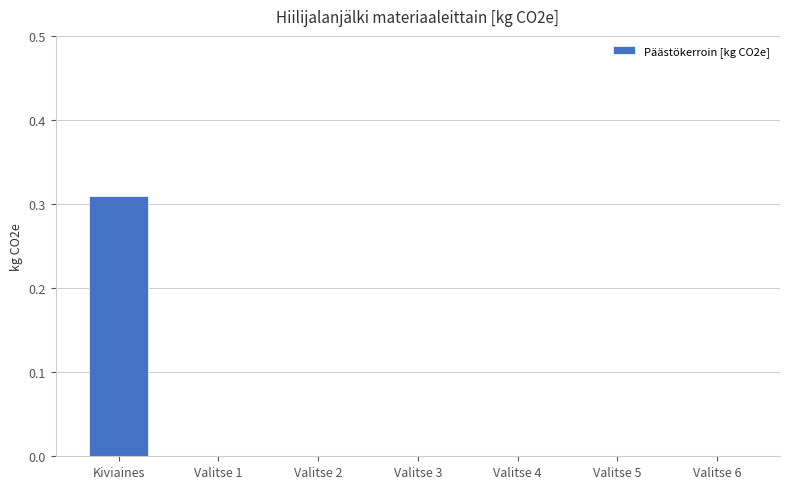

True or false: the data shows 0.5 at Kiviaines.

False